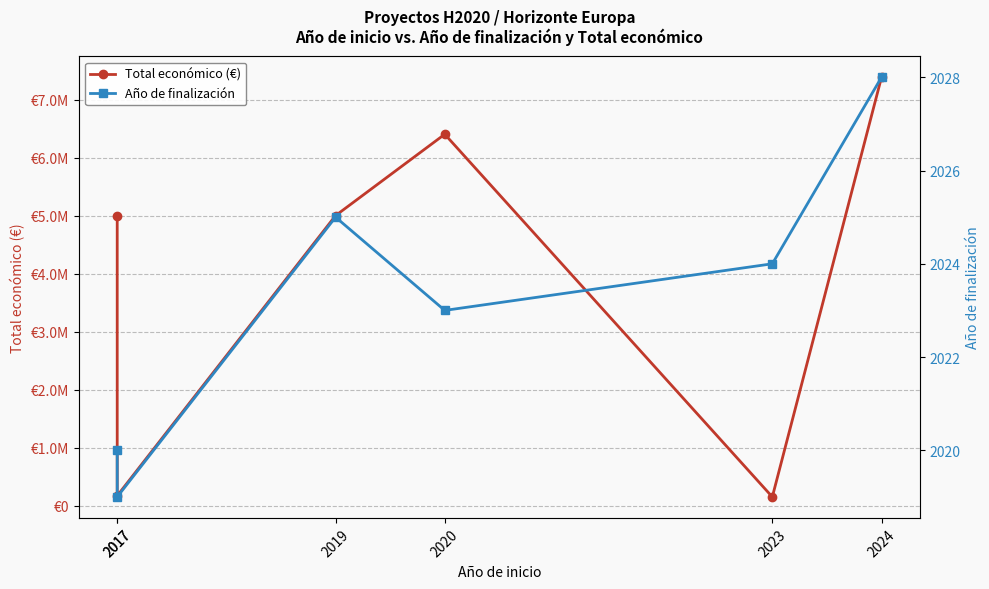

Where is the first local minimum for Año de finalización?

2017